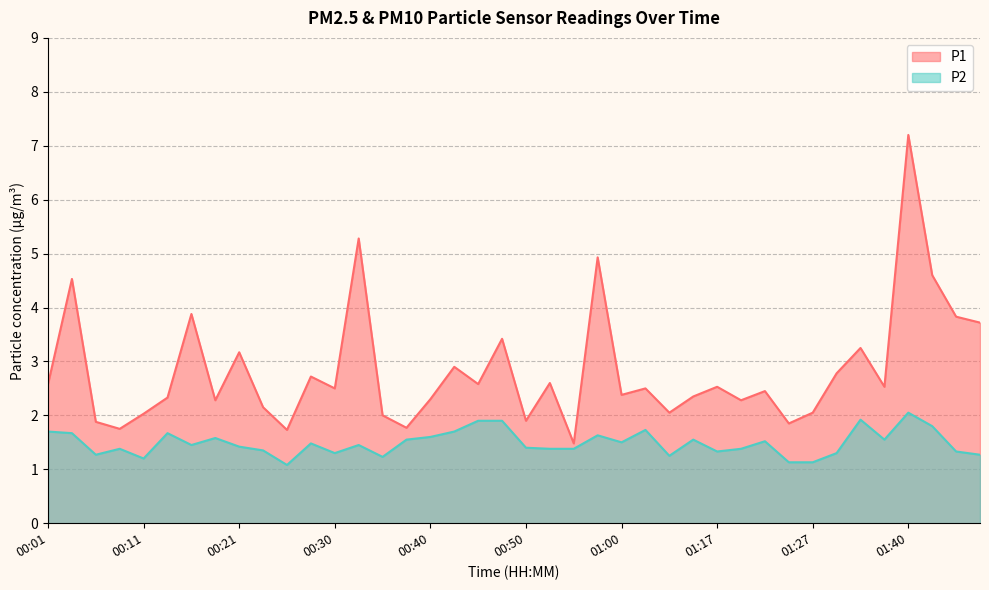

How many lines are shown in the chart?

2